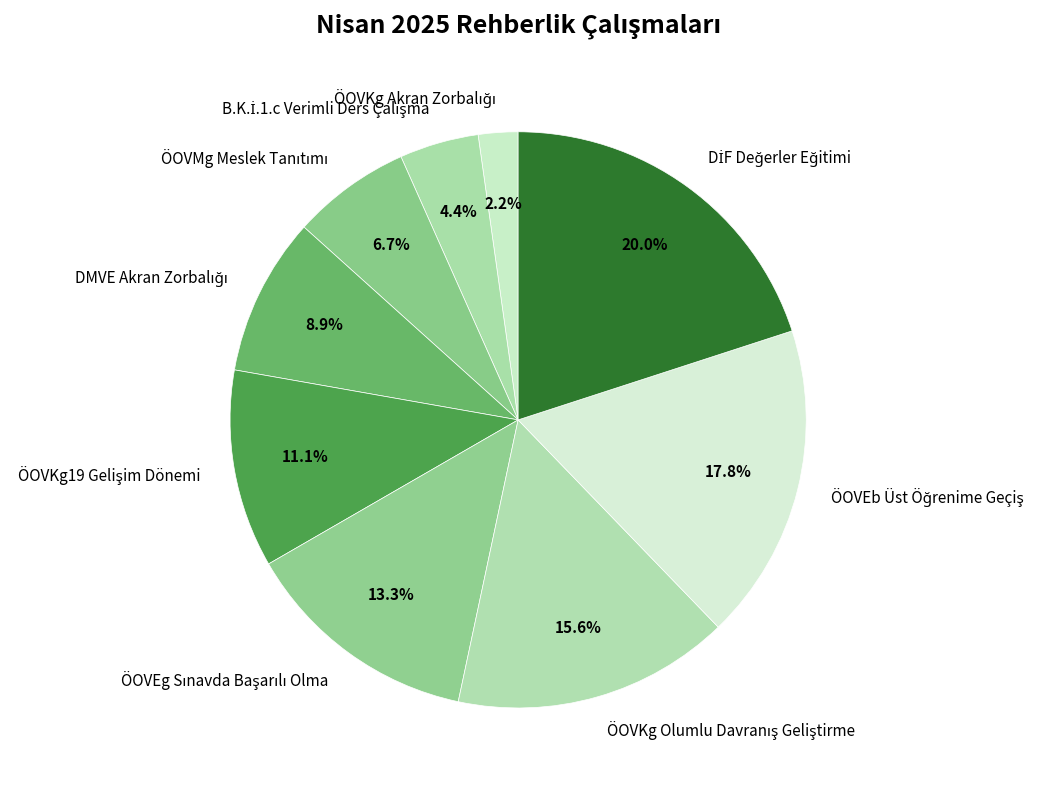

Does any single category account for the majority?

No